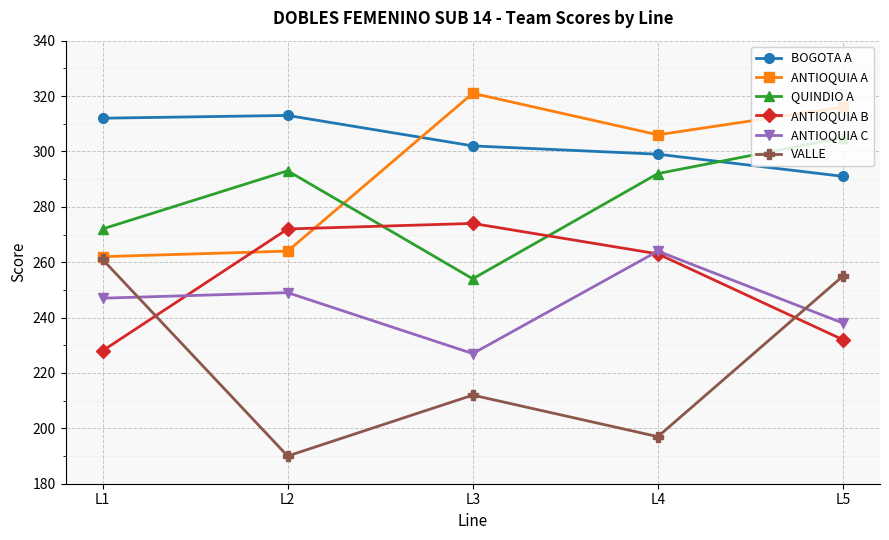

What is the average value of the BOGOTA A series?

303